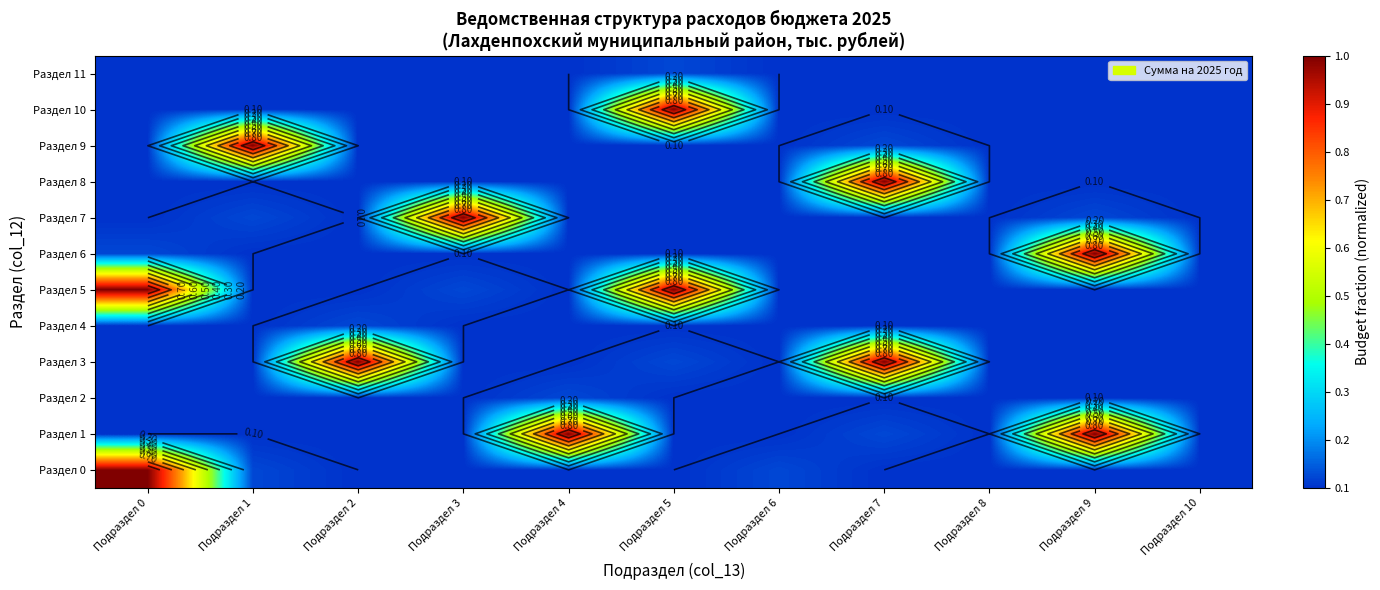

What is the total value across all series at Подраздел 5?

3.0